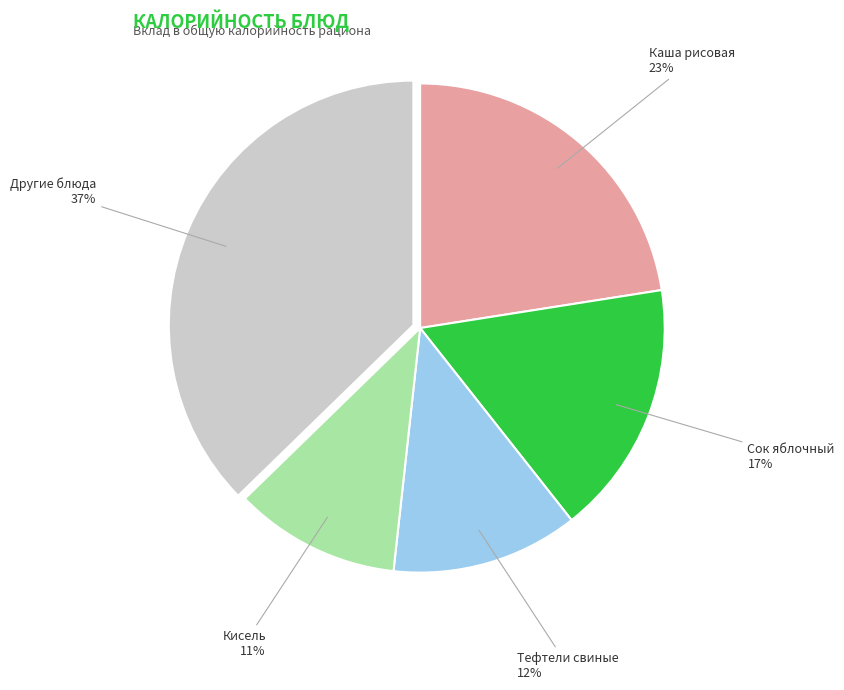

To the nearest percent, what is the average slice percentage?

20%